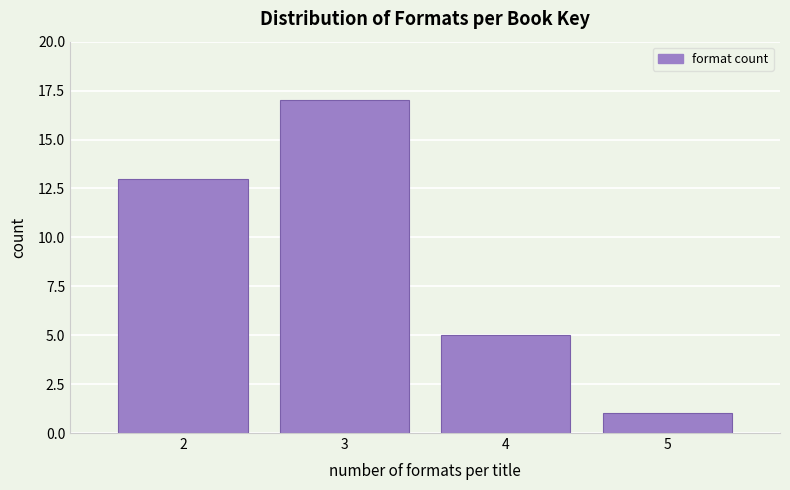

How tall is the bar that spans 1.5 to 2.5 on the x-axis? The values are not printed on the chart, so give them approximately, as read against the axis.

13